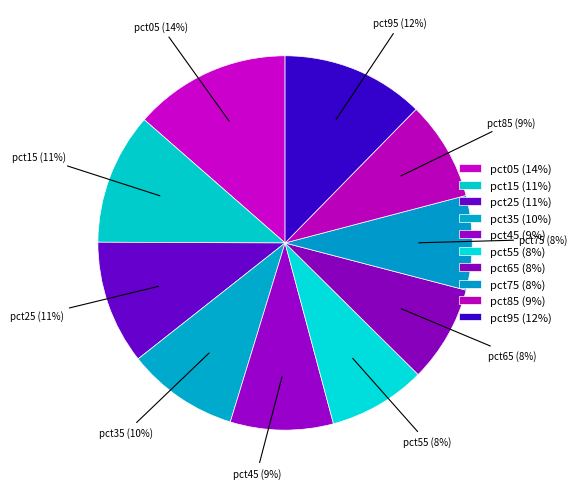

Which category has the smallest portion of the pie?

pct75